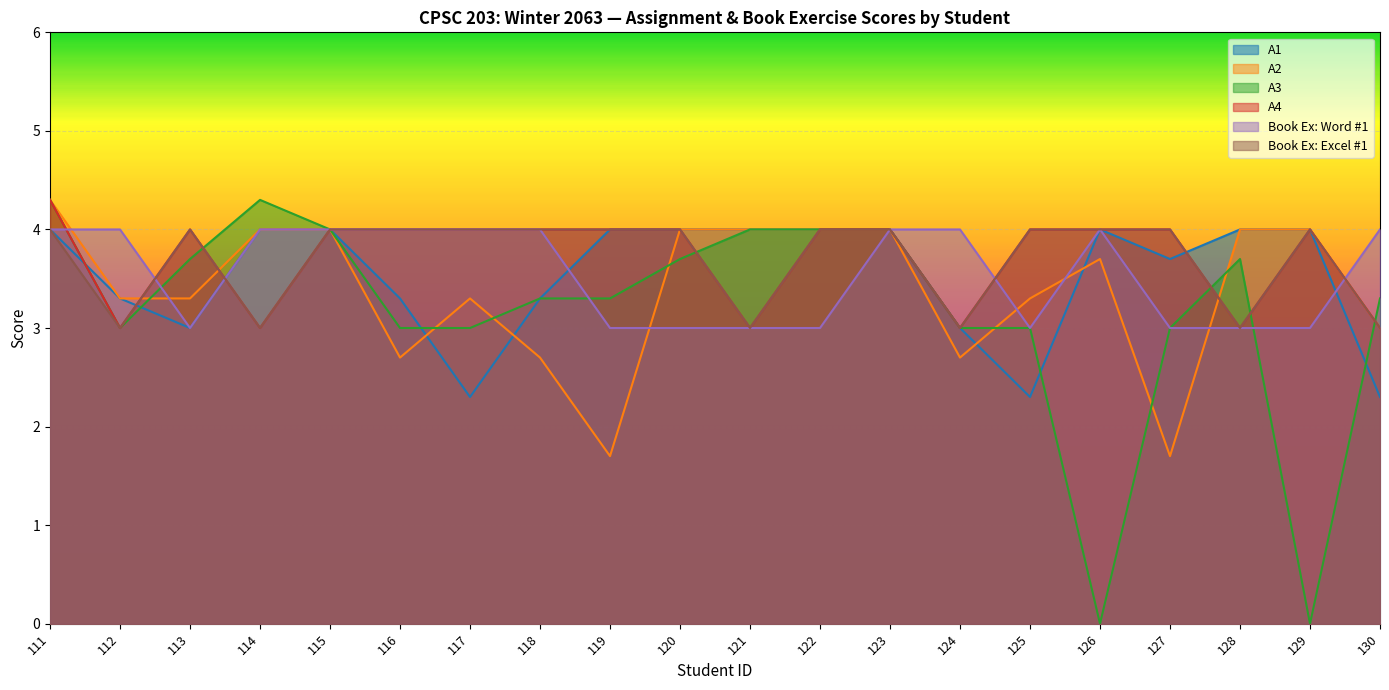

Reading right to left, list all the values displayed in this chart.

A1: 130=2.3	129=4.0	128=4.0	127=3.7	126=4.0	125=2.3	124=3.0	123=4.0	122=4.0	121=4.0	120=4.0	119=4.0	118=3.3	117=2.3	116=3.3	115=4.0	114=4.0	113=3.0	112=3.3	111=4.0
A2: 130=3.0	129=4.0	128=4.0	127=1.7	126=3.7	125=3.3	124=2.7	123=4.0	122=4.0	121=4.0	120=4.0	119=1.7	118=2.7	117=3.3	116=2.7	115=4.0	114=4.0	113=3.3	112=3.3	111=4.3
A3: 130=3.3	129=0.0	128=3.7	127=3.0	126=0.0	125=3.0	124=3.0	123=4.0	122=4.0	121=4.0	120=3.7	119=3.3	118=3.3	117=3.0	116=3.0	115=4.0	114=4.3	113=3.7	112=3.0	111=4.3
A4: 130=3.0	129=4.0	128=3.0	127=4.0	126=4.0	125=4.0	124=3.0	123=4.0	122=4.0	121=3.0	120=4.0	119=4.0	118=4.0	117=4.0	116=4.0	115=4.0	114=3.0	113=4.0	112=3.0	111=4.3
Book Ex: Word #1: 130=4.0	129=3.0	128=3.0	127=3.0	126=4.0	125=3.0	124=4.0	123=4.0	122=3.0	121=3.0	120=3.0	119=3.0	118=4.0	117=4.0	116=4.0	115=4.0	114=4.0	113=3.0	112=4.0	111=4.0
Book Ex: Excel #1: 130=3.0	129=4.0	128=3.0	127=4.0	126=4.0	125=4.0	124=3.0	123=4.0	122=4.0	121=3.0	120=4.0	119=4.0	118=4.0	117=4.0	116=4.0	115=4.0	114=3.0	113=4.0	112=3.0	111=4.0